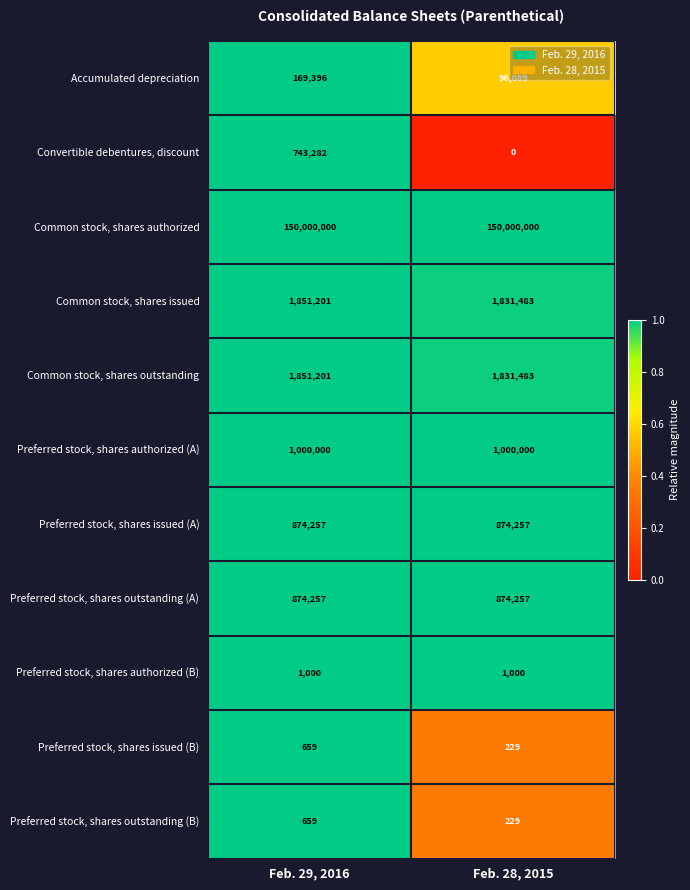

The Common stock, shares authorized series shows 150000000 at Feb. 29, 2016. True or false?

True